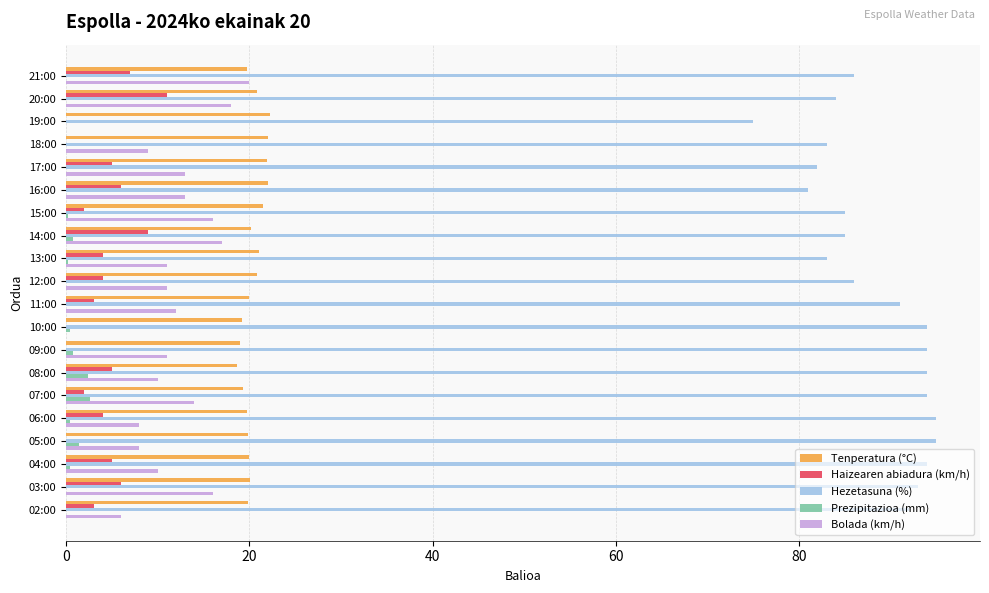

The Bolada (km/h) series shows 8.0 at 05:00. True or false?

True